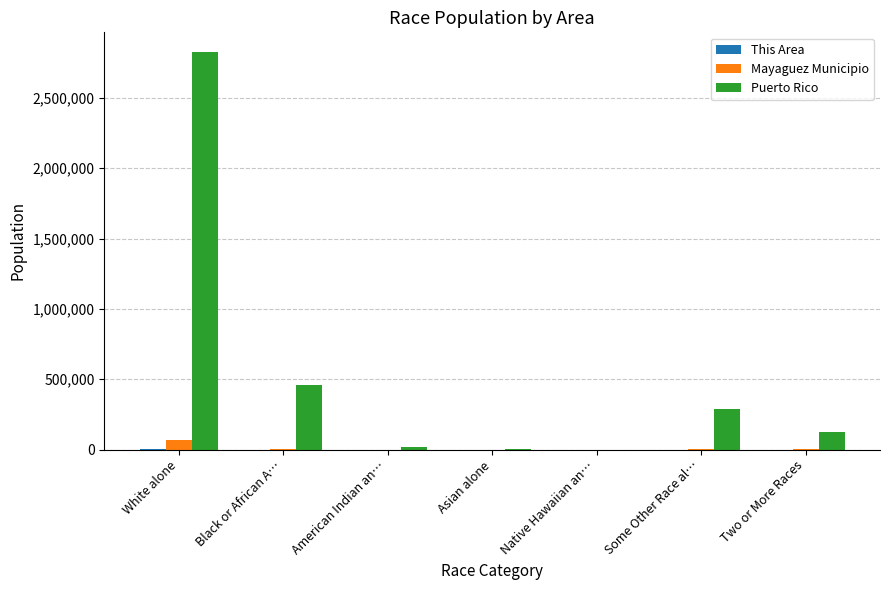

Is the value of Puerto Rico at Black or African A… greater than the value of Mayaguez Municipio at Asian alone?

Yes